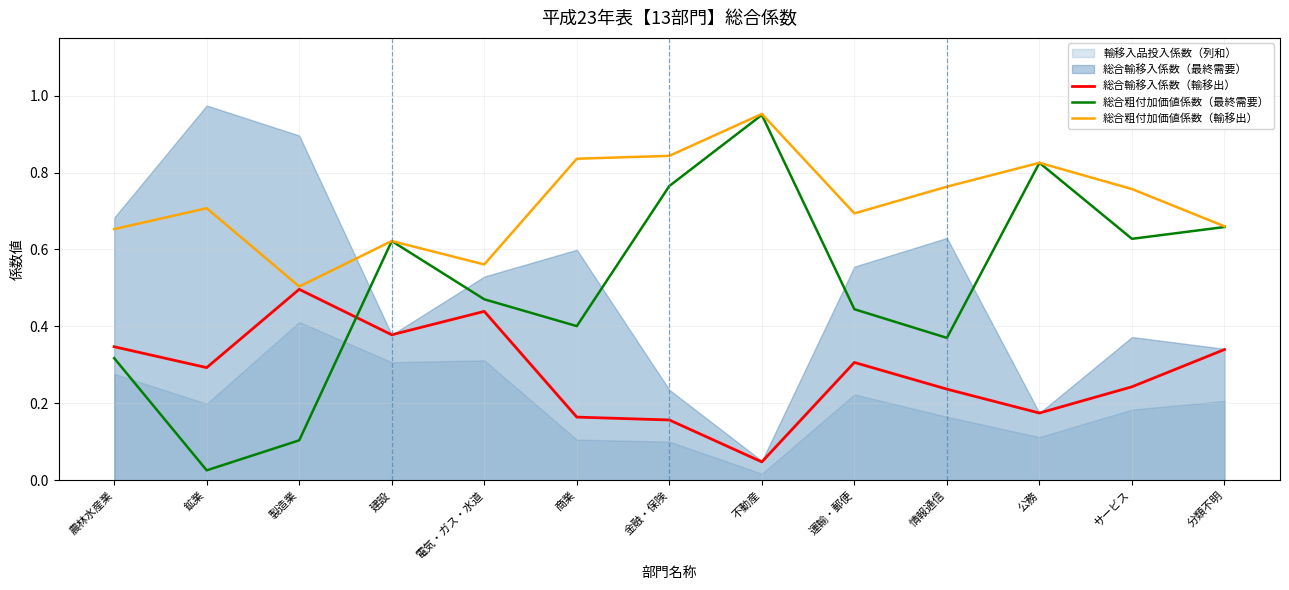

What is the label of the 6th point from the right?

不動産